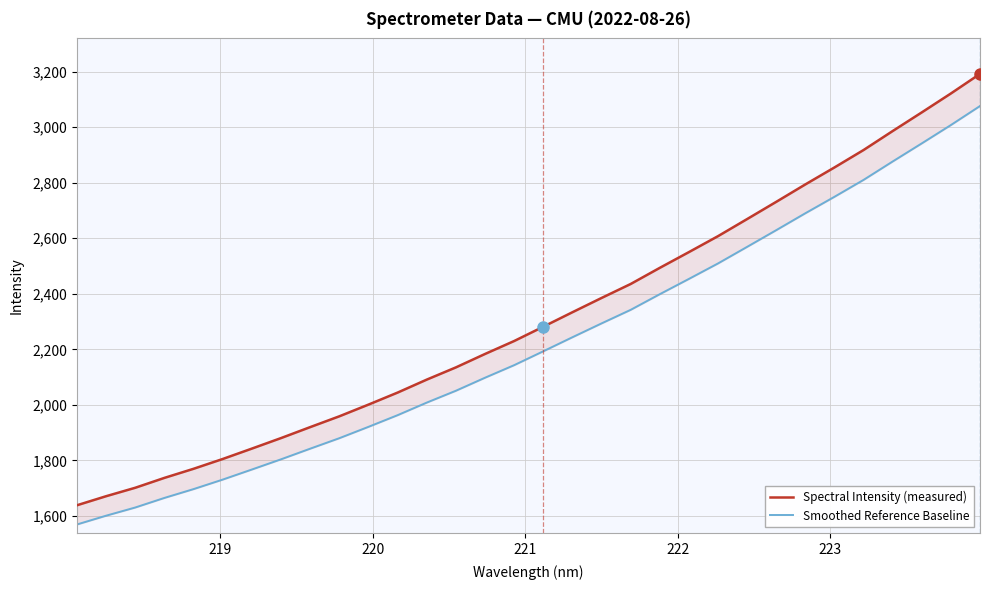

What are all the series names shown in the legend?

Spectral Intensity (measured), Smoothed Reference Baseline